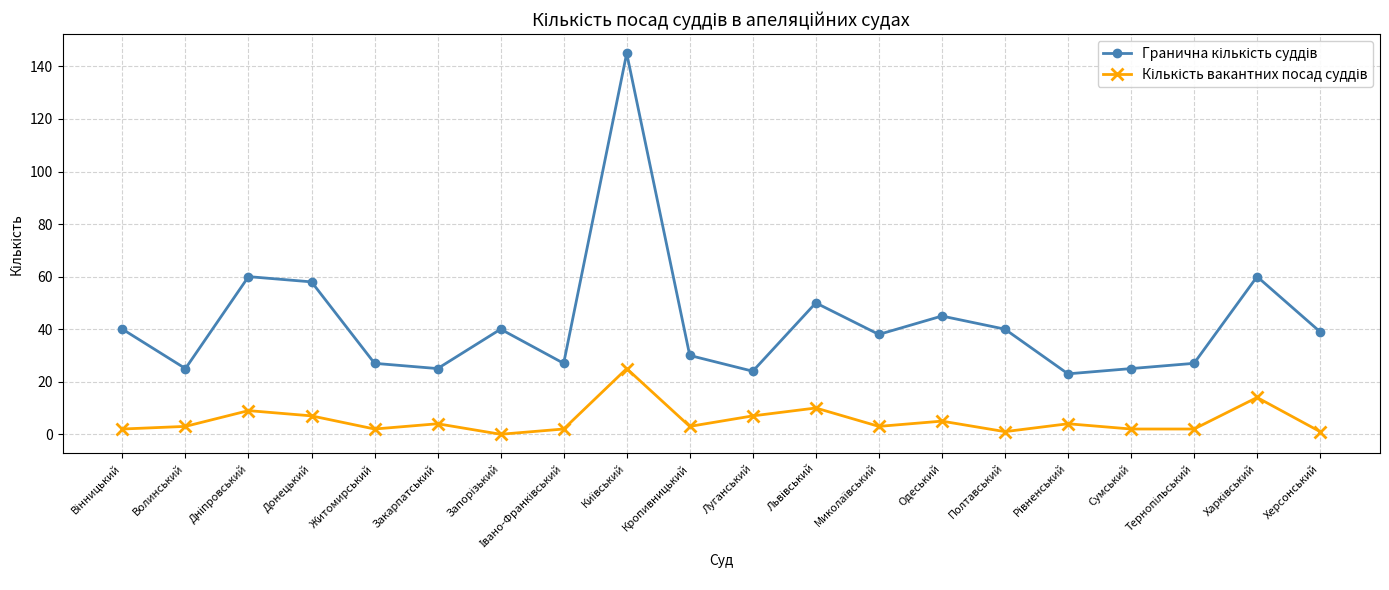

What is the label of the 6th point from the left?

Закарпатський